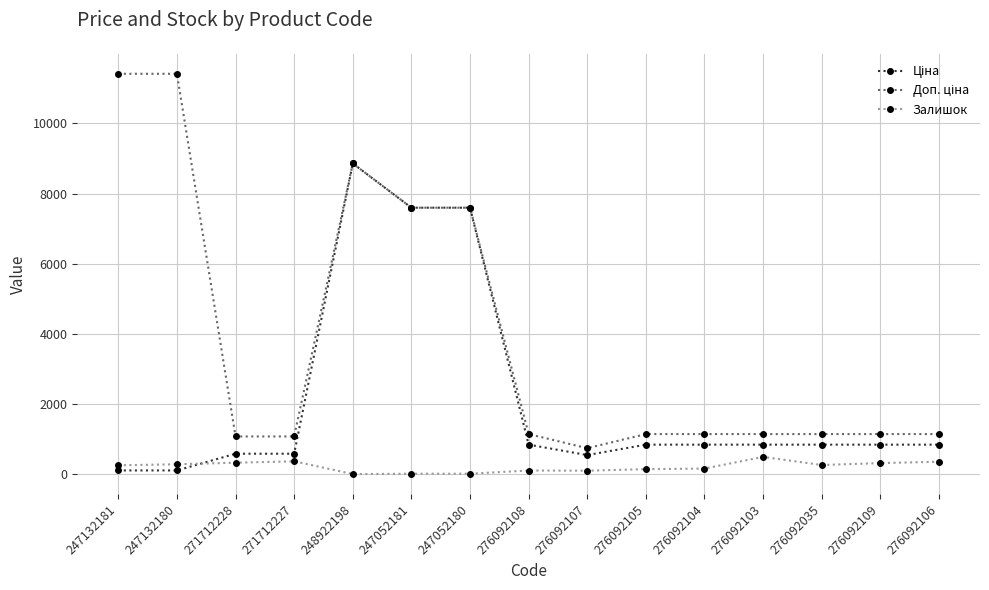

What is the greatest value displayed?

11410.0